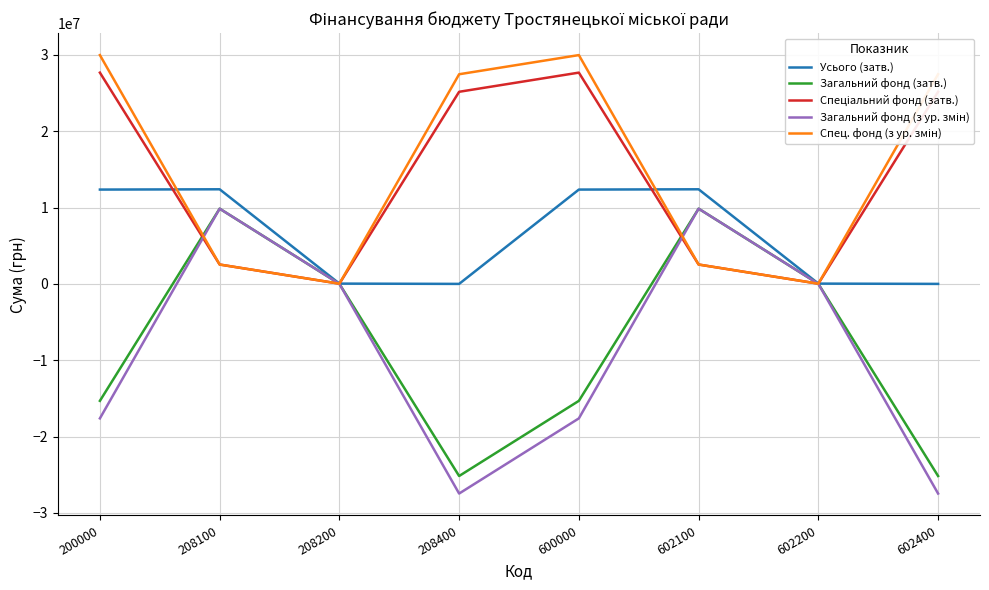

What is the maximum value for Усього (затв.)?

12391060.0